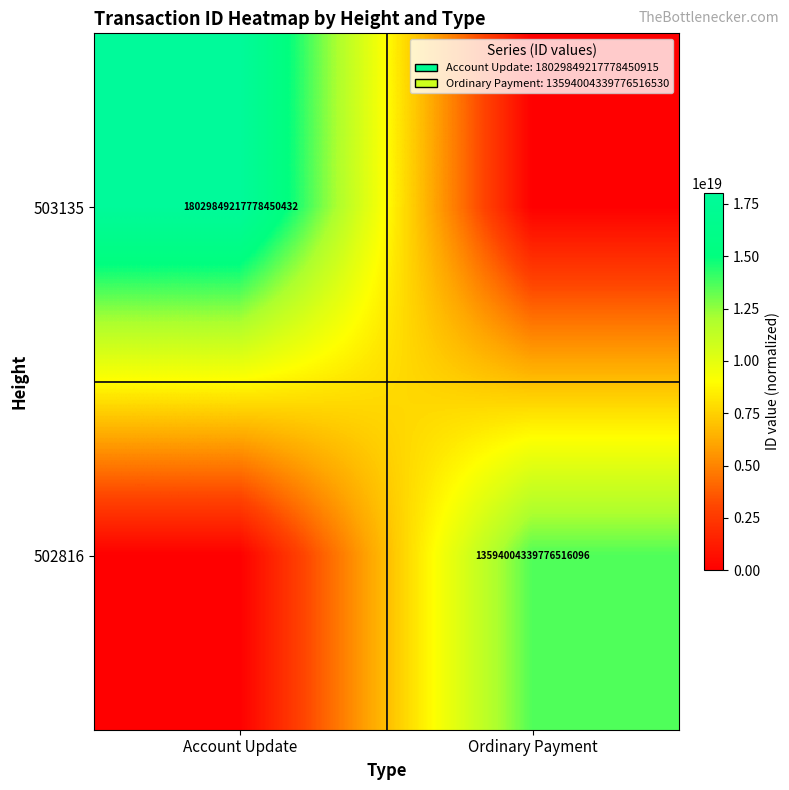

True or false: 503135 has a value of 4021261222079574016 at Account Update.

False